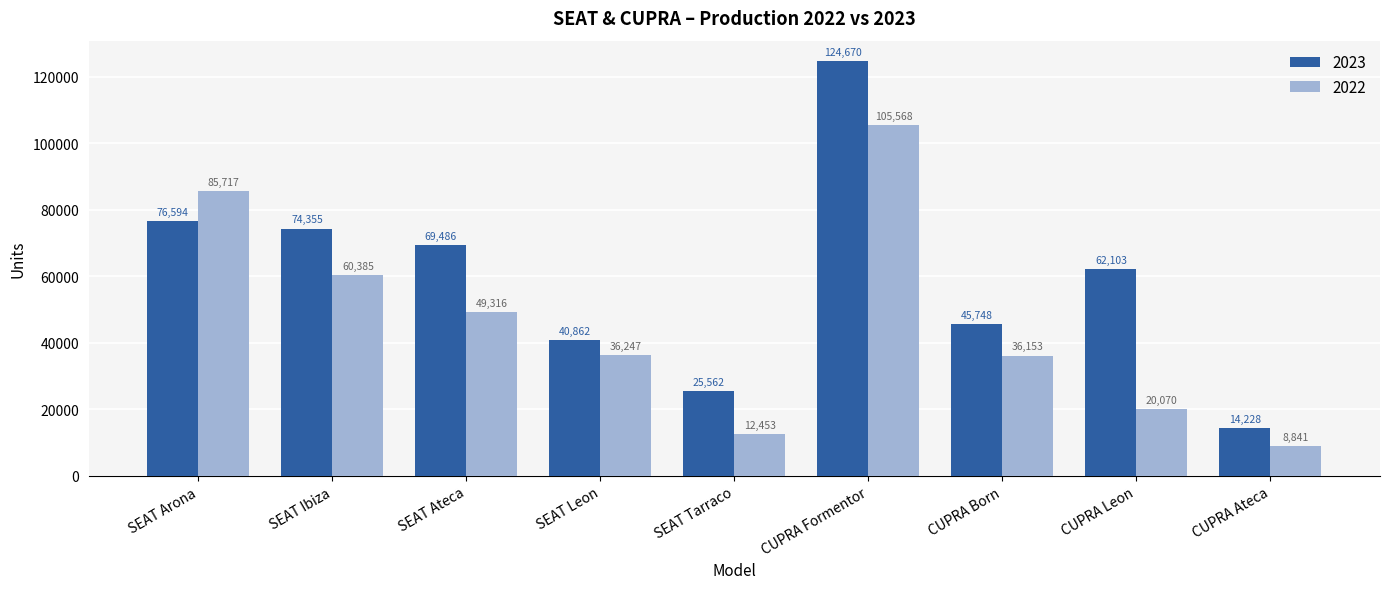

Reading left to right, list all the values displayed in this chart.

2023: SEAT Arona=76594	SEAT Ibiza=74355	SEAT Ateca=69486	SEAT Leon=40862	SEAT Tarraco=25562	CUPRA Formentor=124670	CUPRA Born=45748	CUPRA Leon=62103	CUPRA Ateca=14228
2022: SEAT Arona=85717	SEAT Ibiza=60385	SEAT Ateca=49316	SEAT Leon=36247	SEAT Tarraco=12453	CUPRA Formentor=105568	CUPRA Born=36153	CUPRA Leon=20070	CUPRA Ateca=8841